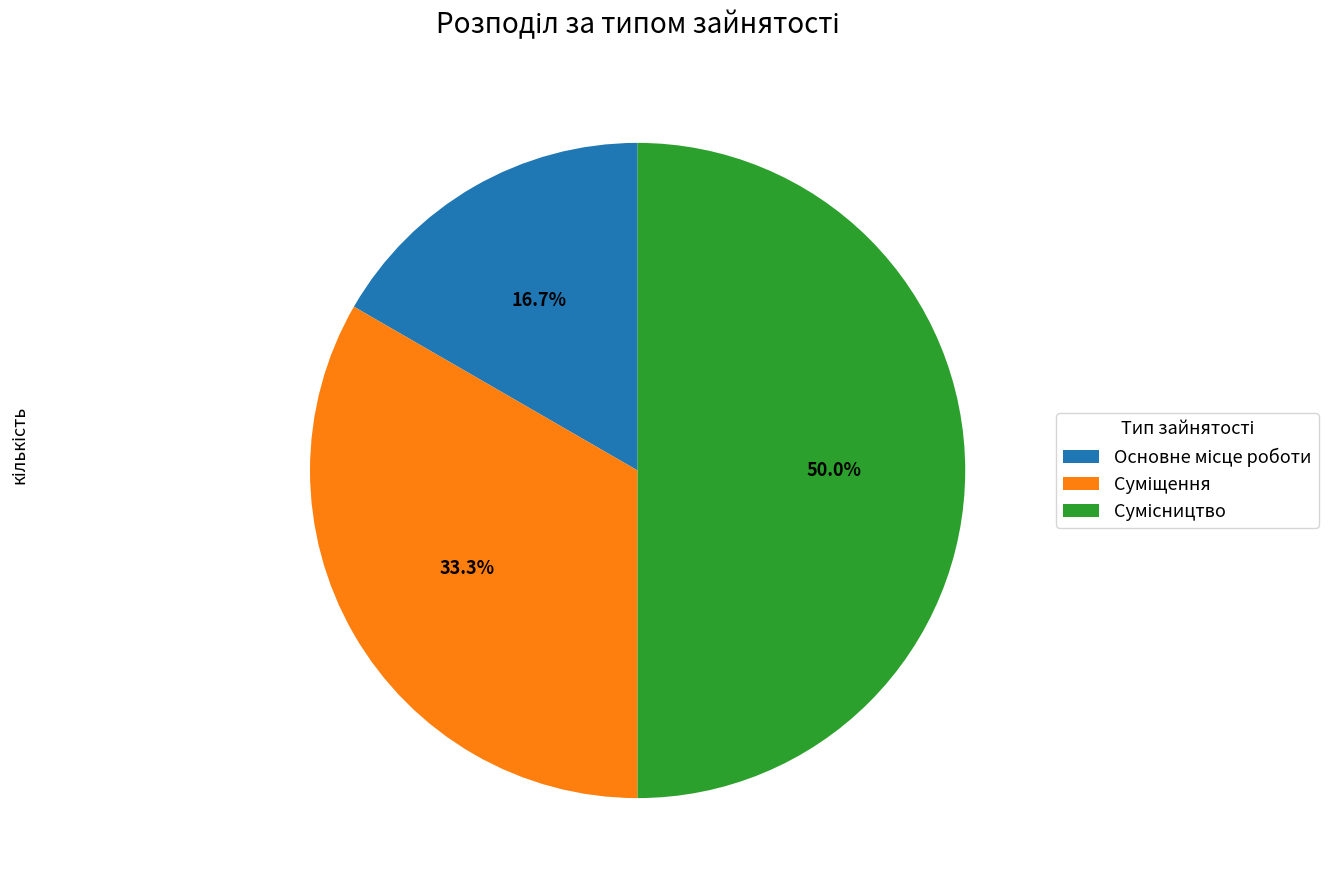

True or false: Суміщення accounts for 46% of the total.

False